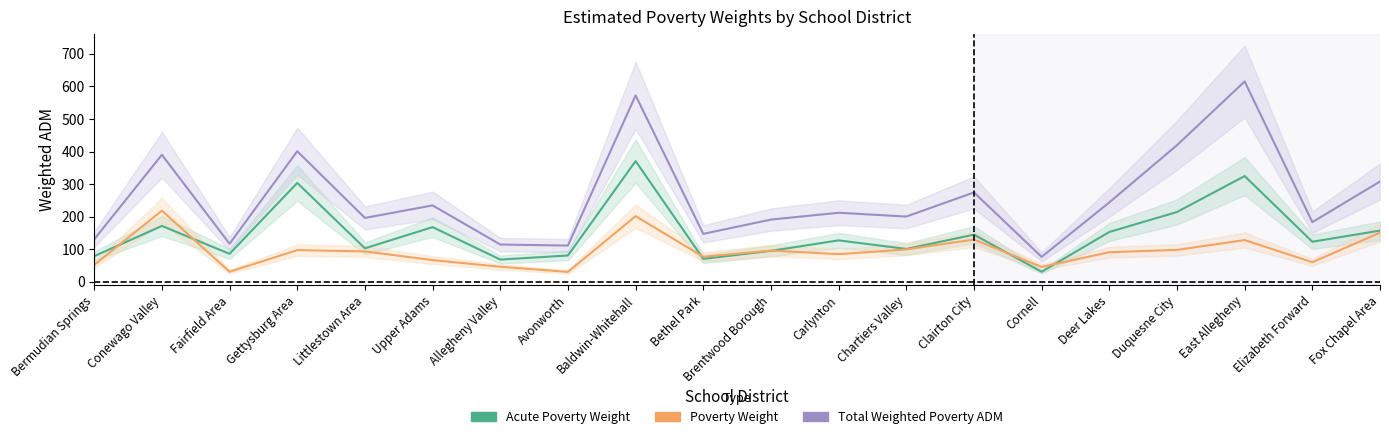

At which category is the sum across all series the highest?

Baldwin-Whitehall